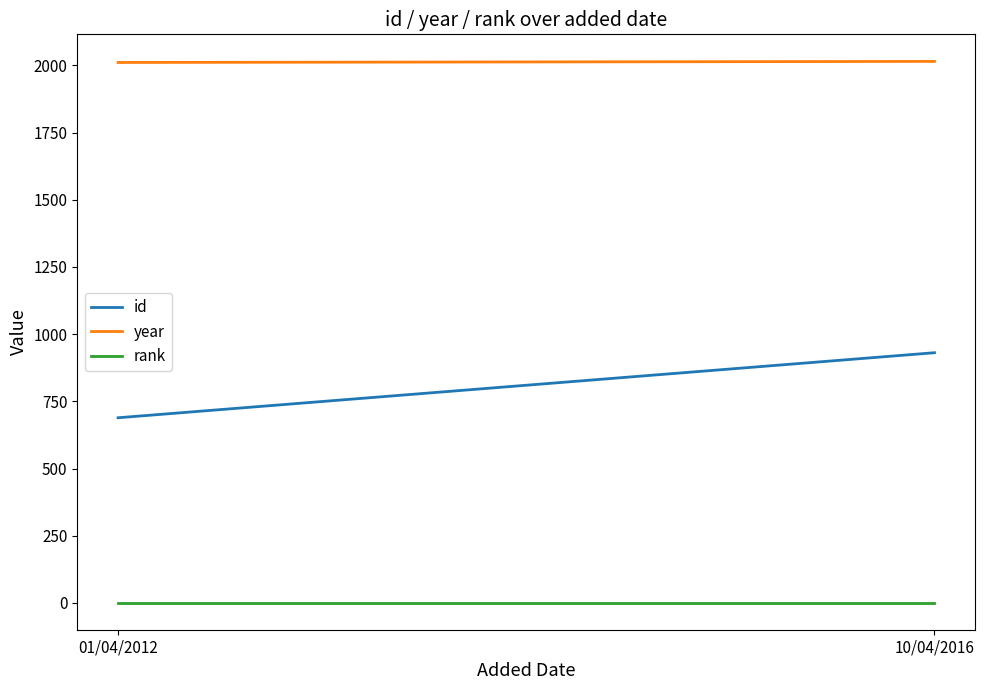

At which label is year closest to 2013?

01/04/2012